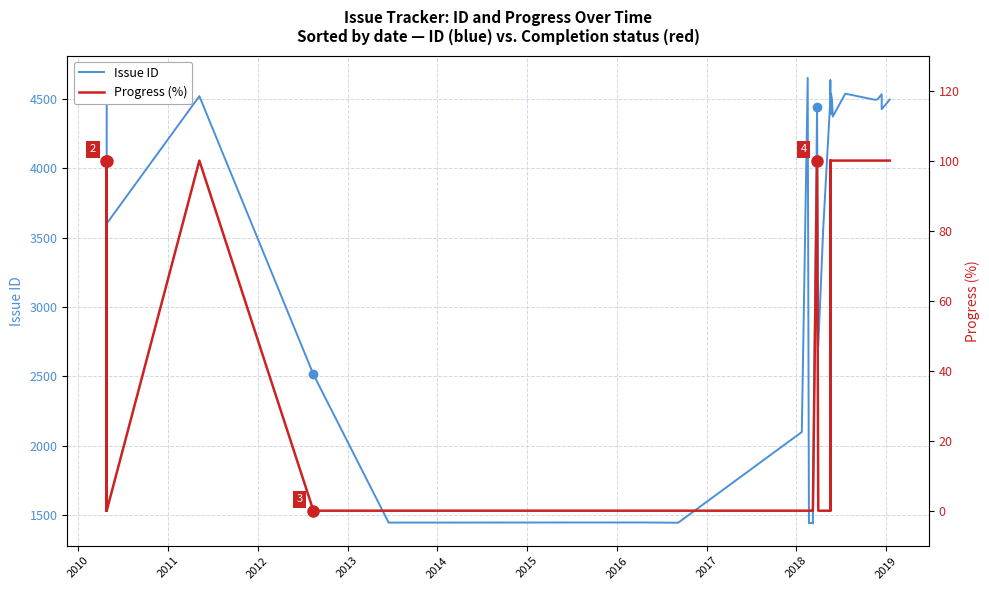

Is it true that Progress (%) equals 175 at 34?

False